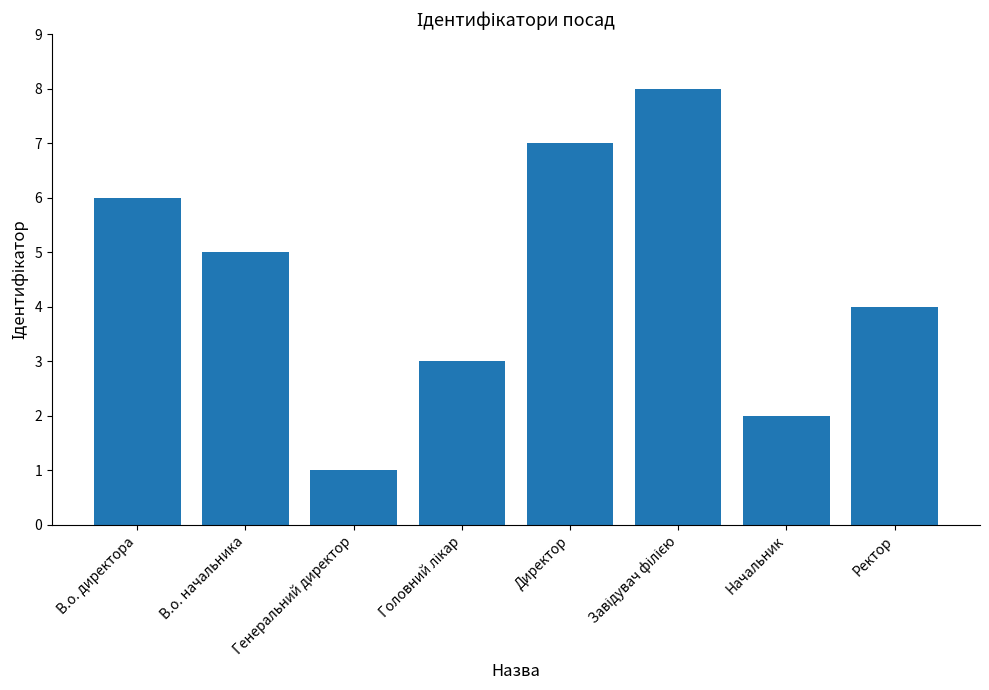

How many bars are there in total?

8